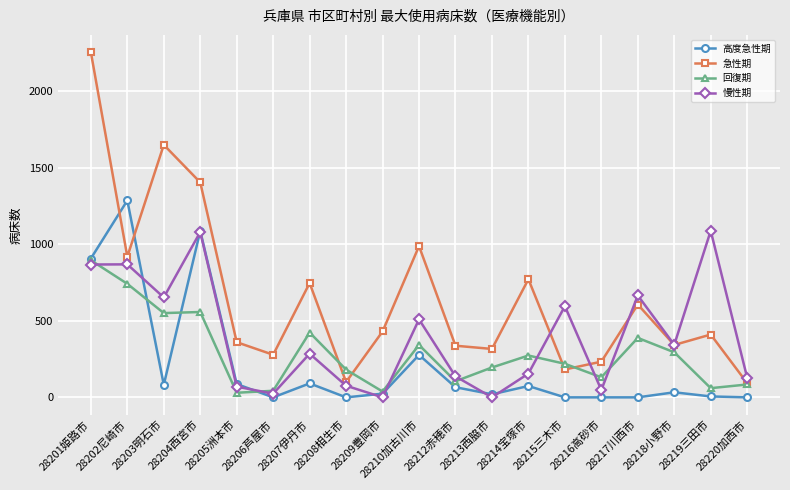

What is the value of the 高度急性期 point at the 17th from the left?

33